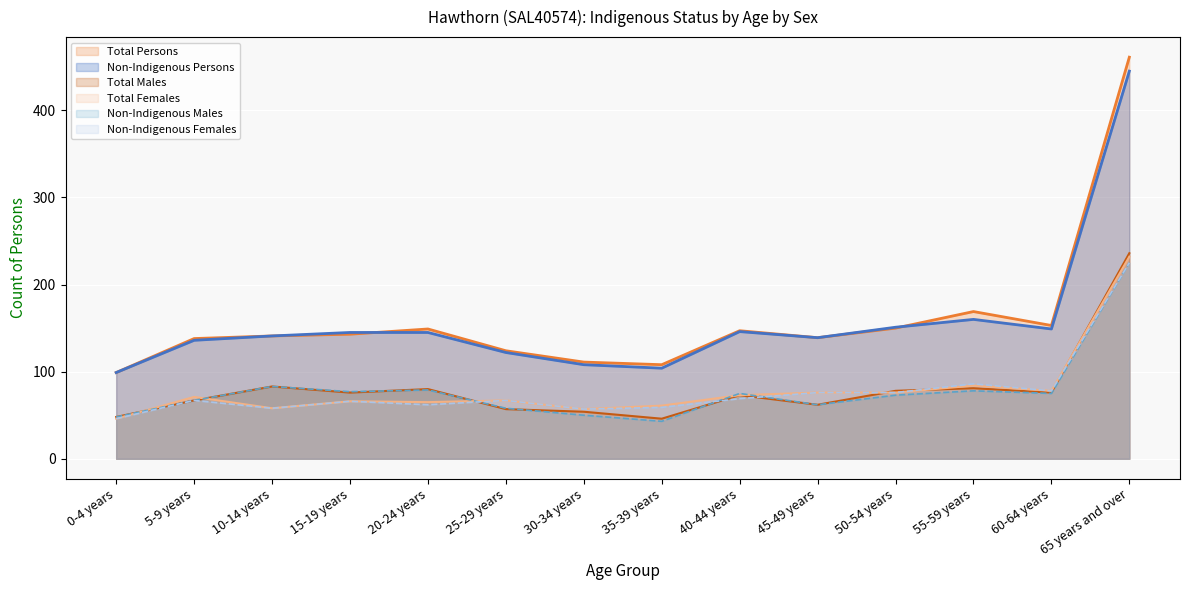

The Non-Indigenous Females series shows 26 at 10-14 years. True or false?

False